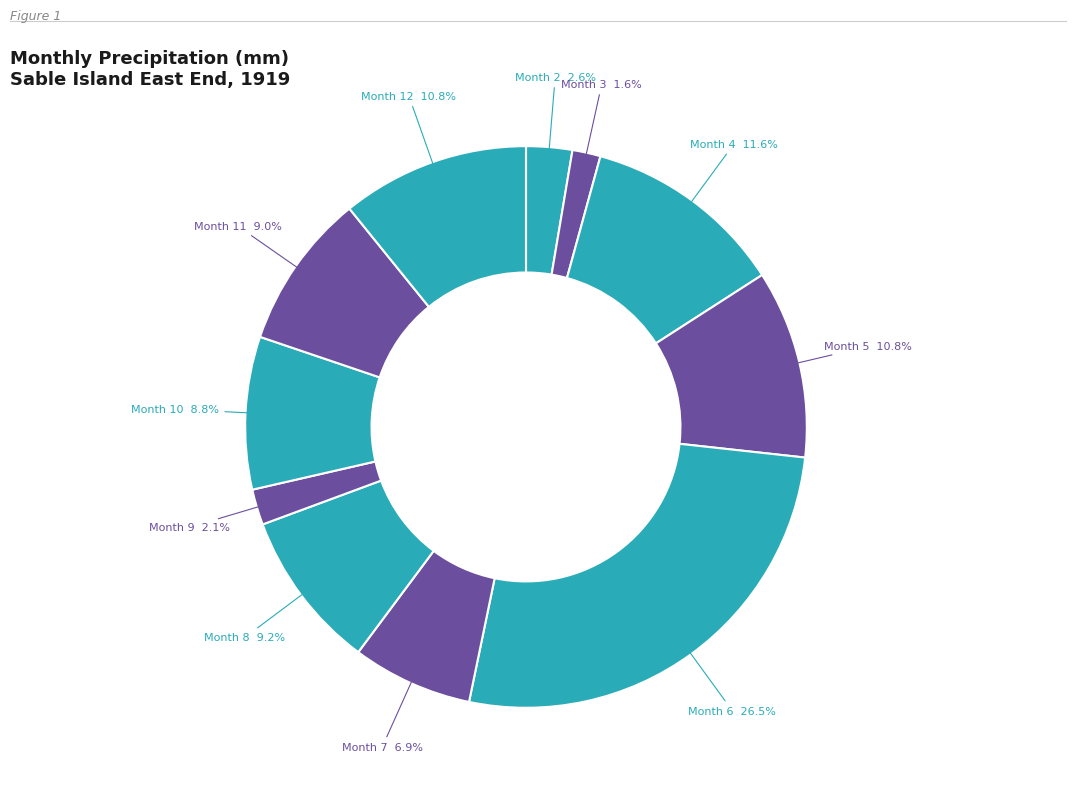

What is the largest slice in the pie chart?

6